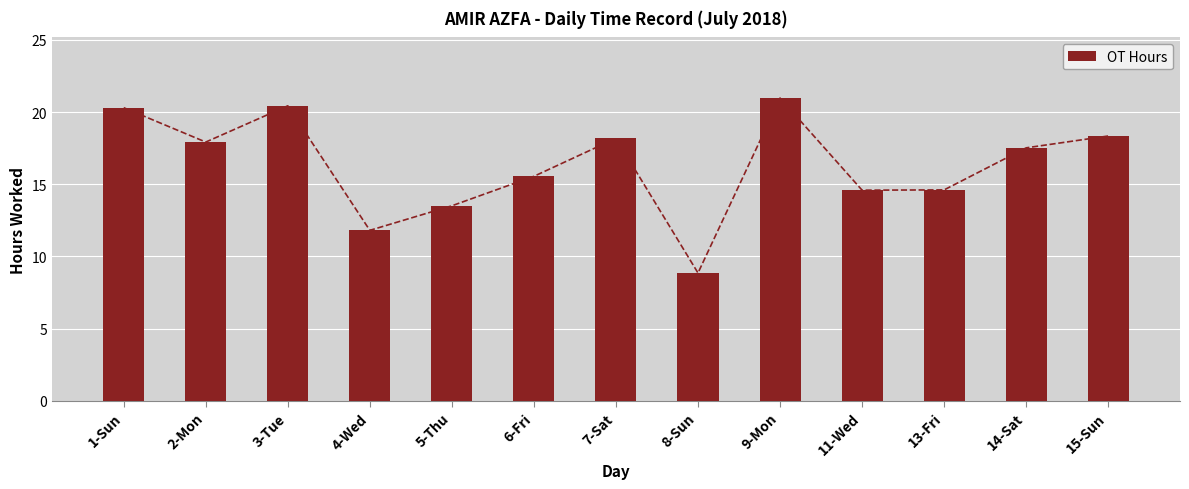

Where does the data first go above 17?

1-Sun